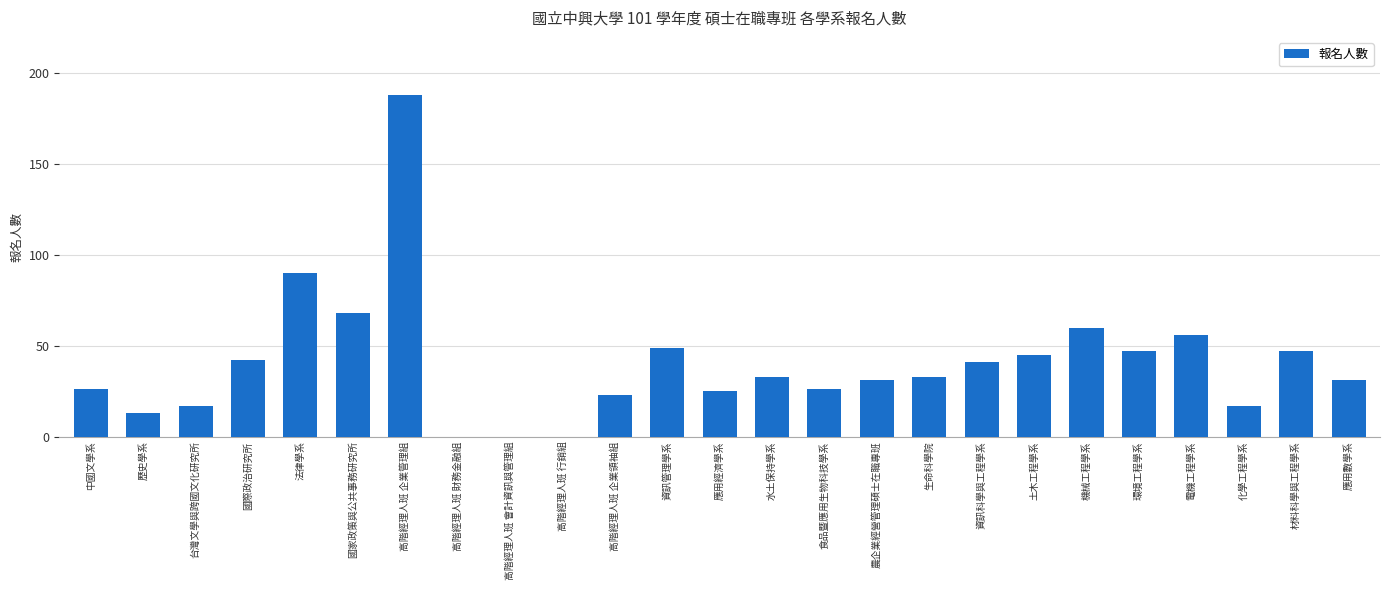

What is the sum of all values?

1008